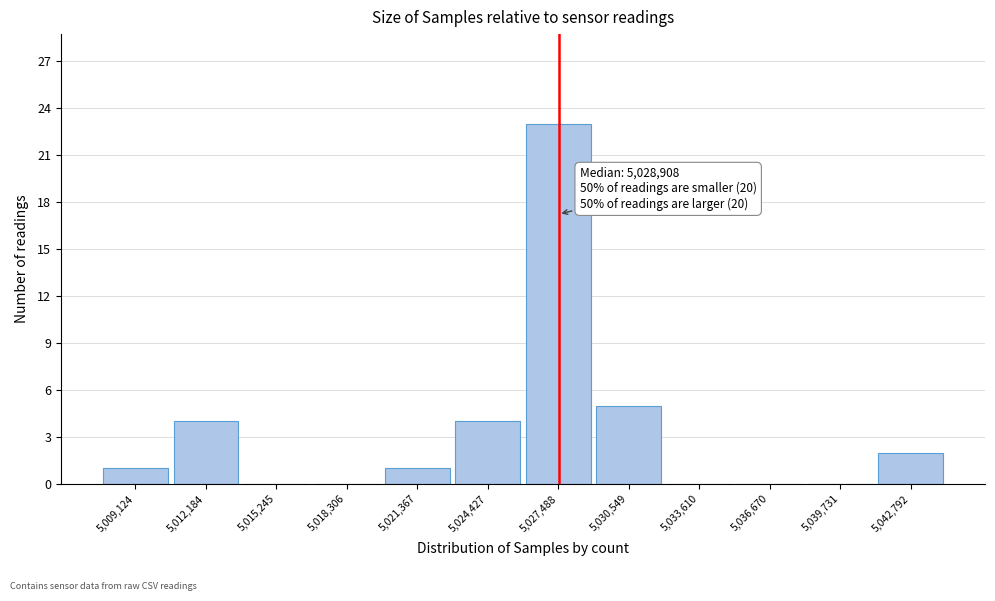

Reading right to left, transcribe all the data shown in this chart.

5,042,792=2	5,039,731=0	5,036,670=0	5,033,610=0	5,030,549=5	5,027,488=23	5,024,427=4	5,021,367=1	5,018,306=0	5,015,245=0	5,012,184=4	5,009,124=1